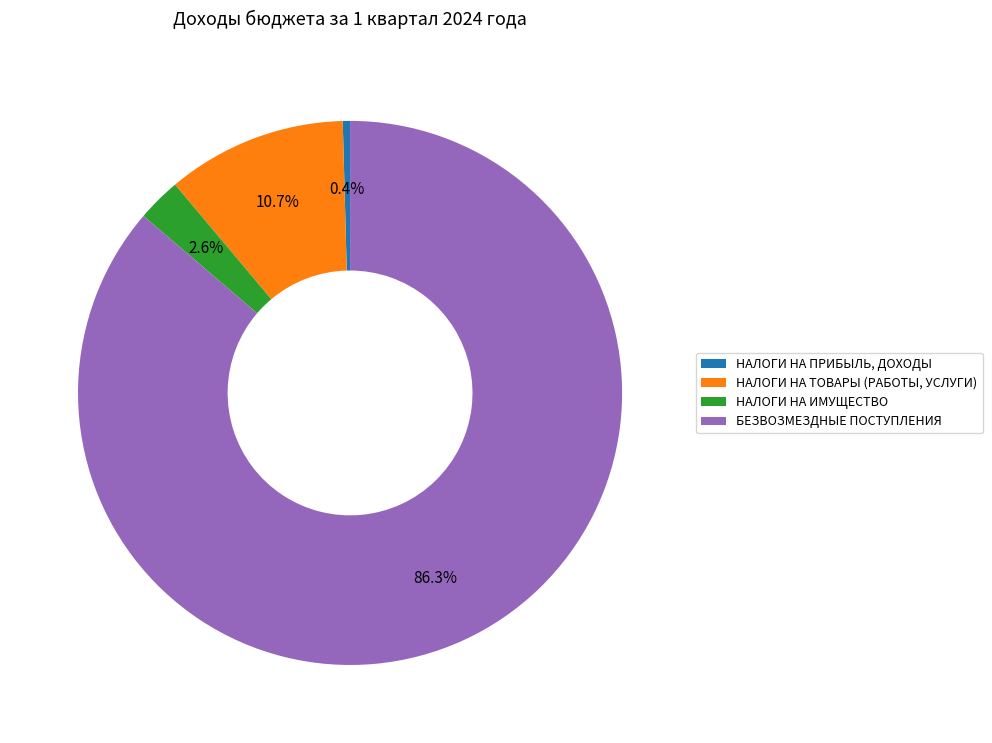

Count the number of slices in the pie.

4